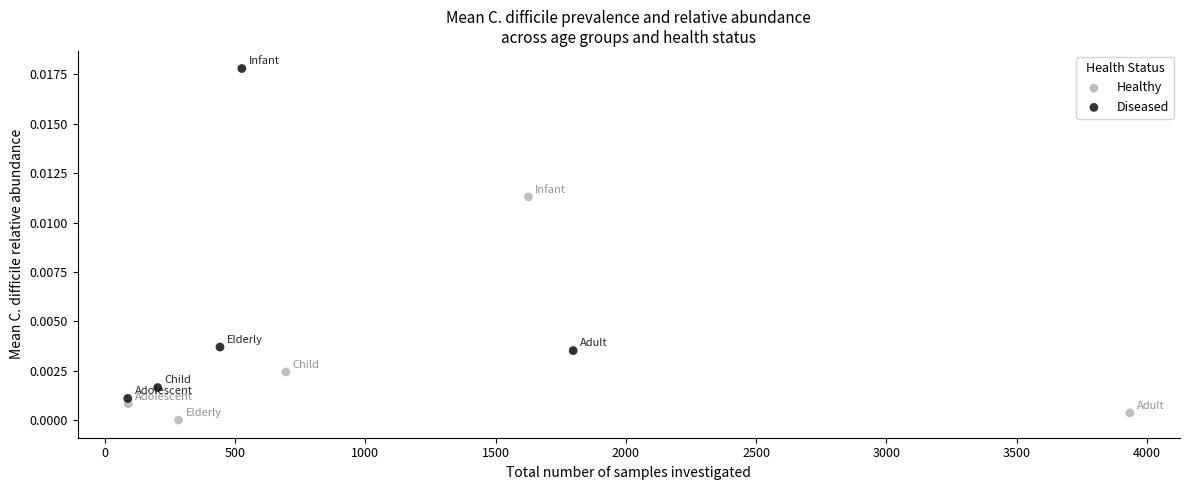

Which series contains the lowest Y value?

Healthy